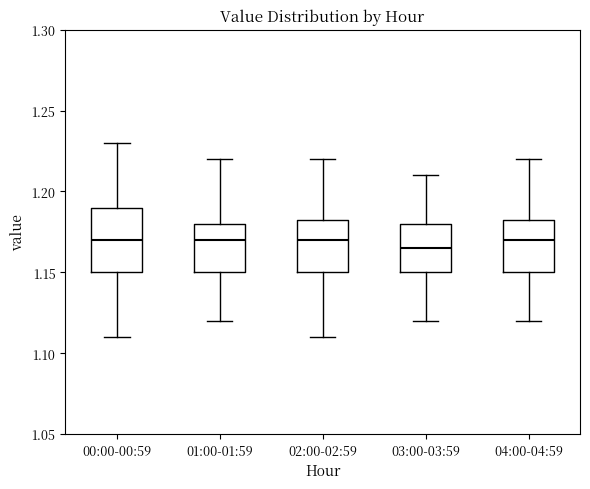

Which box is the tallest, from its lower edge to its upper edge?

00:00-00:59